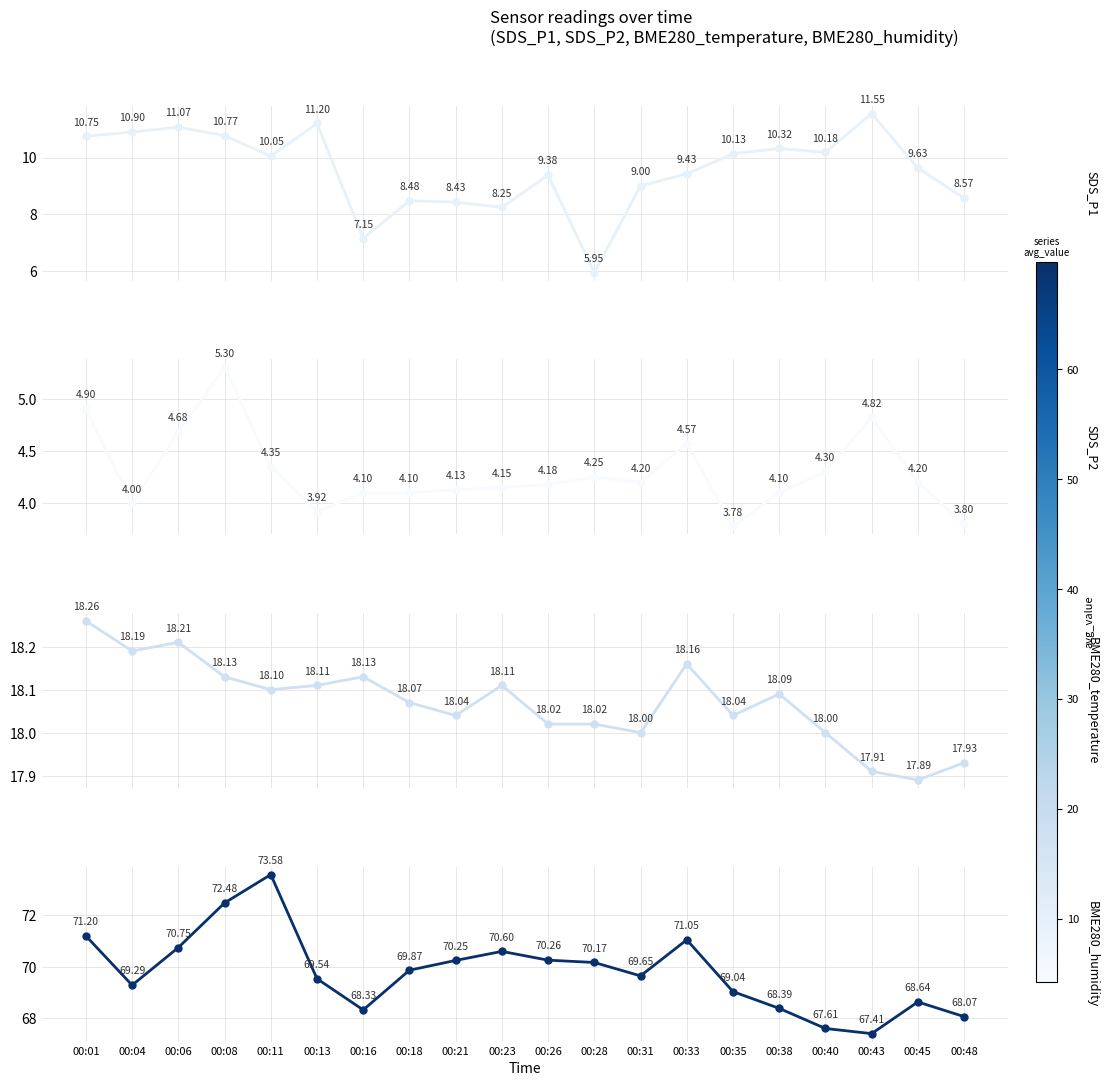

Where does the SDS_P2 series first go above 4?

00:01